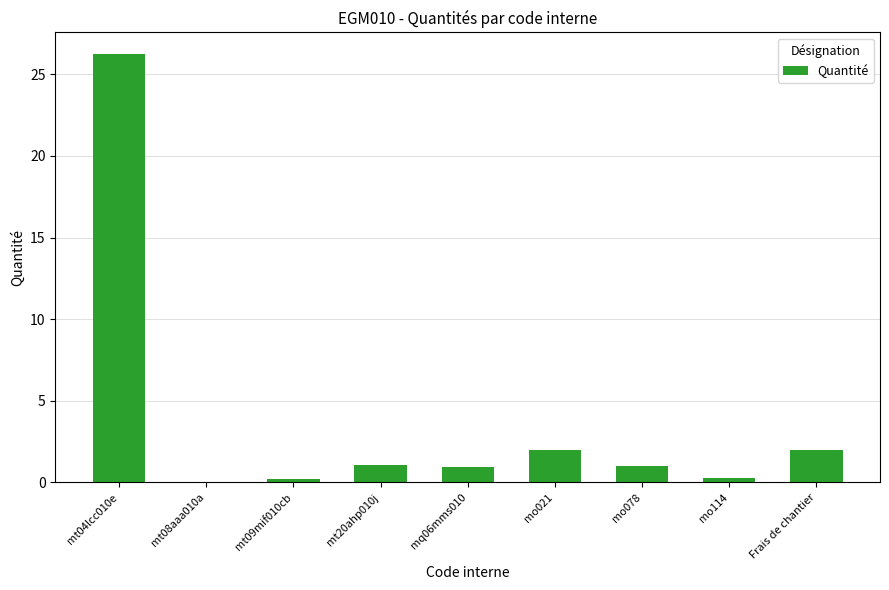

What is the change in value from mt04lcc010e to mt09mif010cb?

-26.0